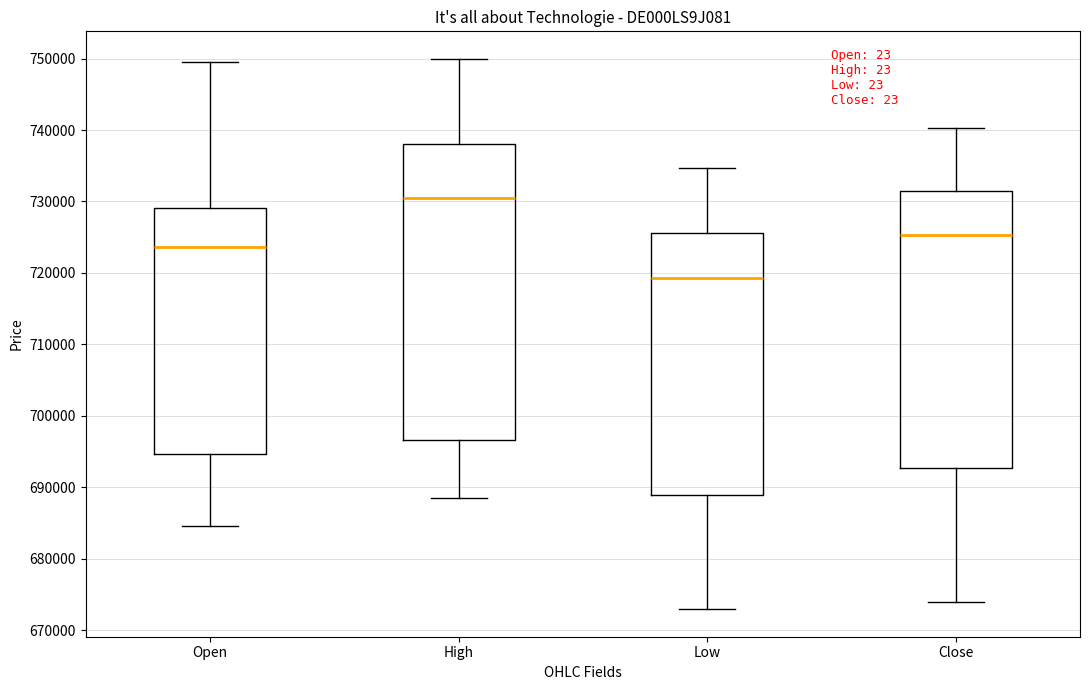

Reading left to right, read every box against the y-axis: the position of its median line, the range the box covers, and the ends of its whiskers. The values are not printed on the chart, so give them approximately, as read against the axis.

Open: median 724000, box 695000 to 729000, whiskers 685000 to 750000
High: median 730000, box 697000 to 738000, whiskers 688000 to 750000
Low: median 719000, box 689000 to 726000, whiskers 673000 to 735000
Close: median 725000, box 693000 to 731000, whiskers 674000 to 740000